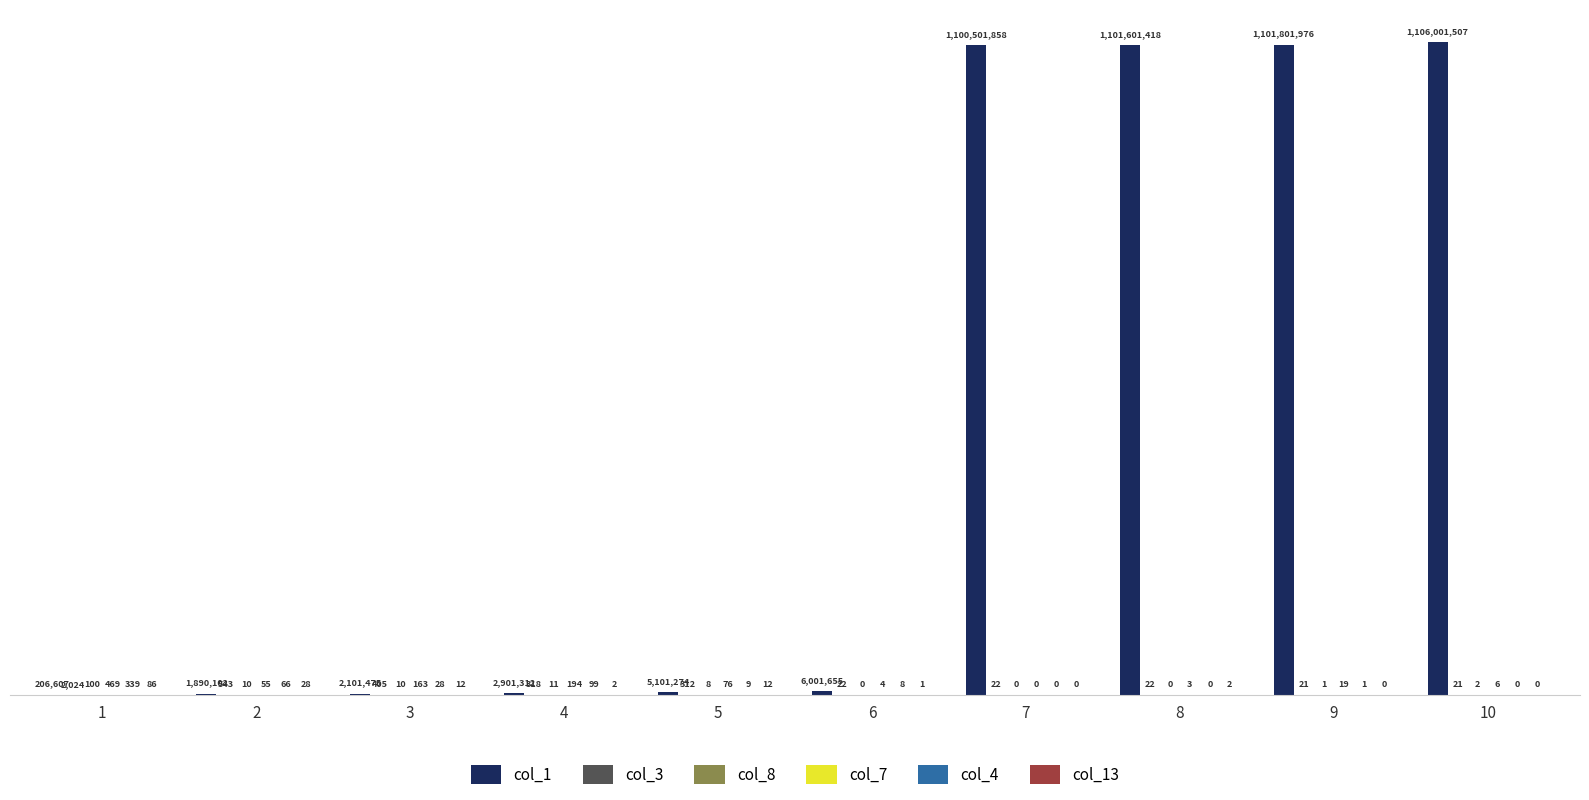

What is the total value across all series at 9?

1101802018